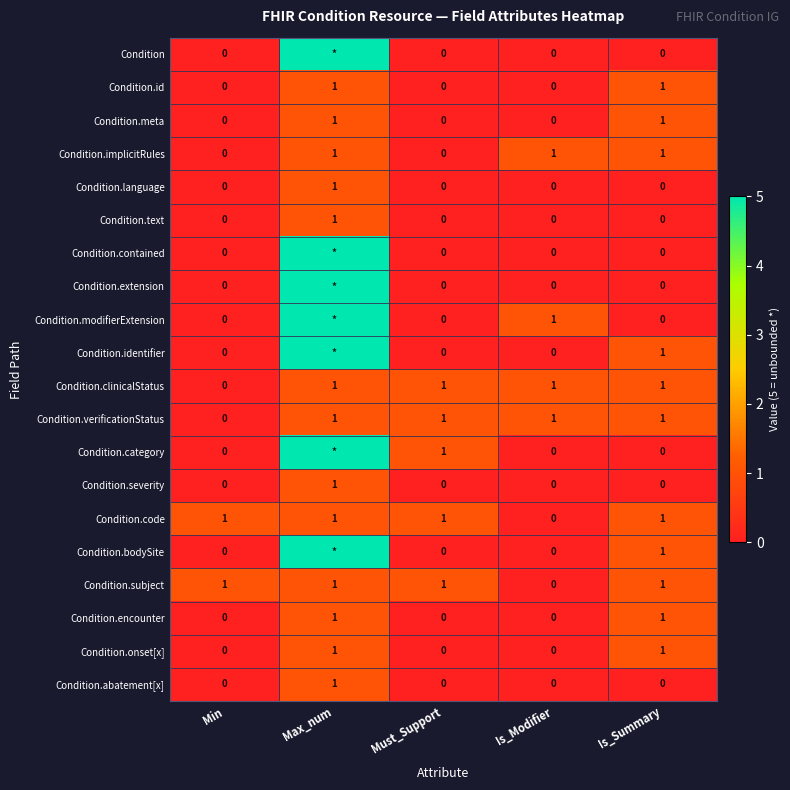

Count the number of categories in the chart.

5